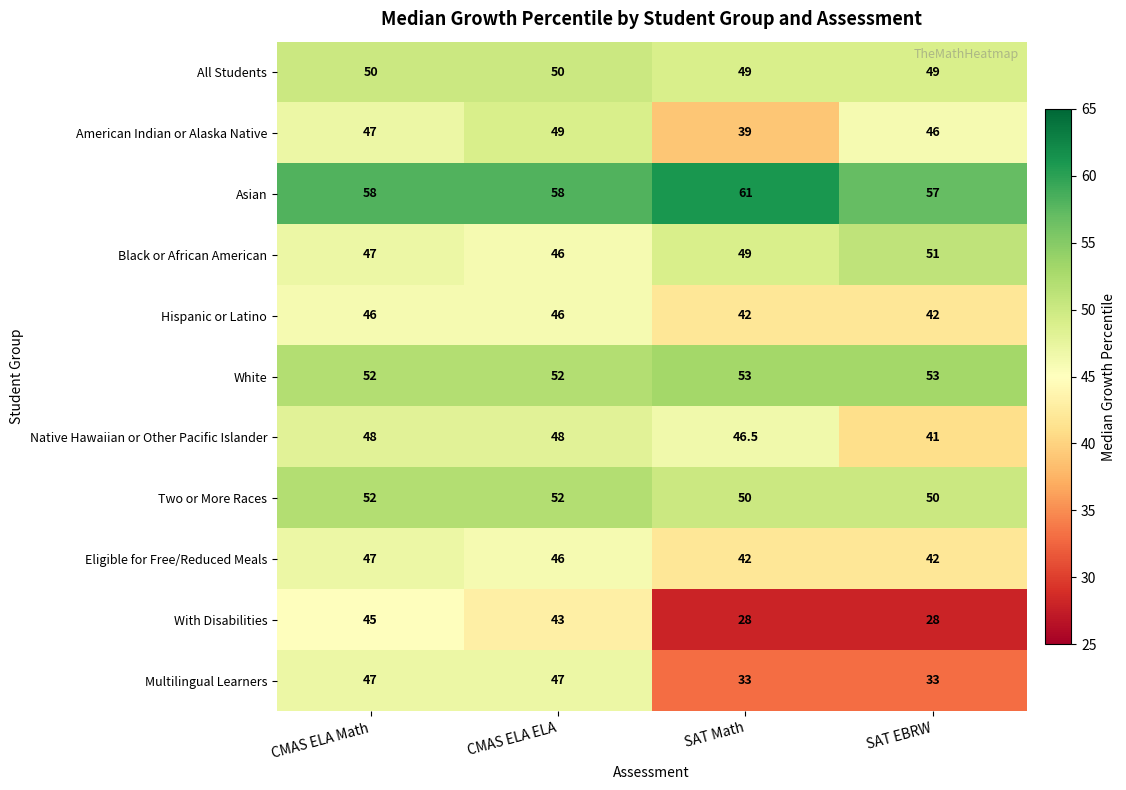

What is the maximum value shown in the chart?

61.0